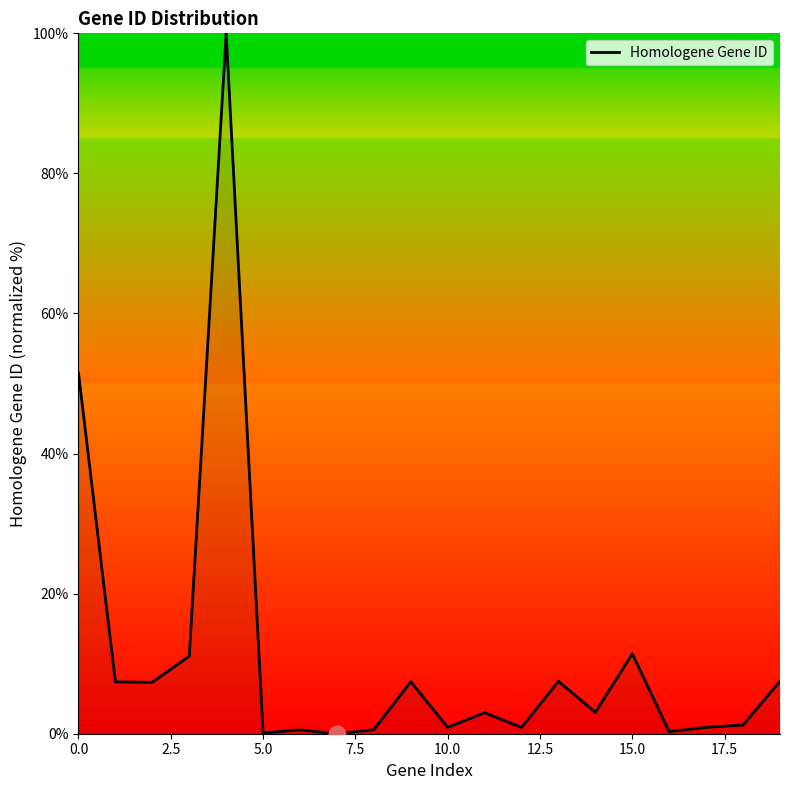

What is the maximum value shown in the chart?

100.0